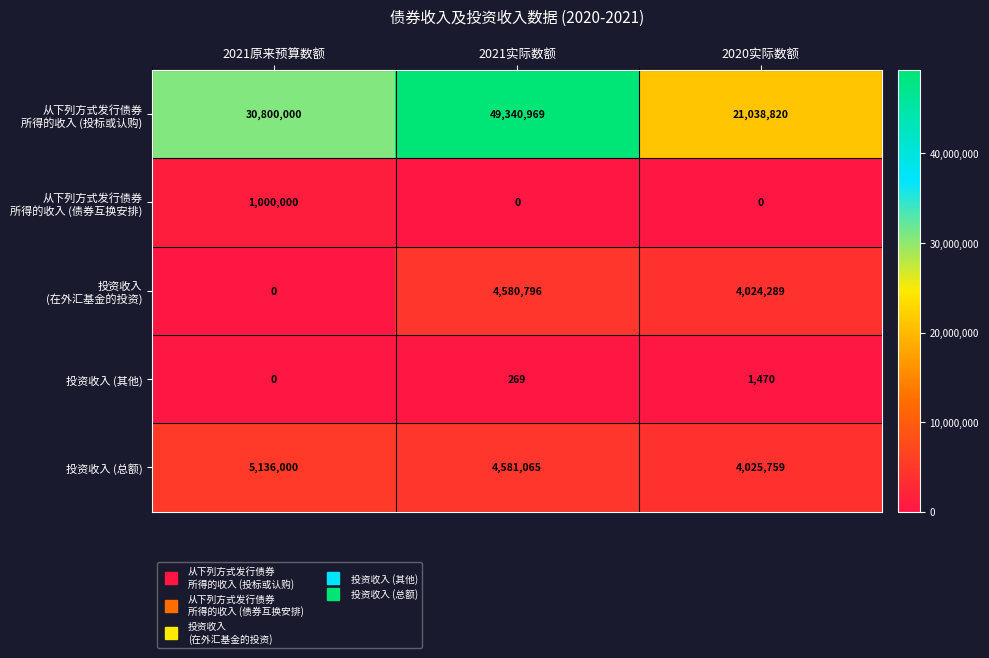

What is the maximum value shown in the chart?

49340969